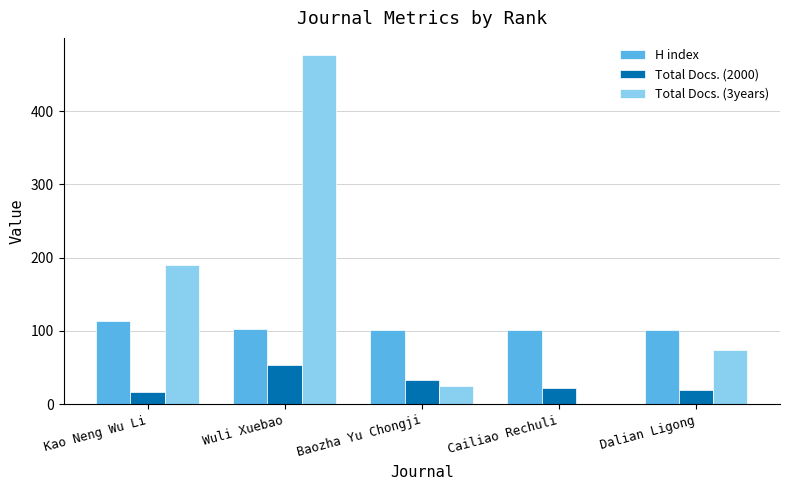

What are all the series names shown in the legend?

H index, Total Docs. (2000), Total Docs. (3years)